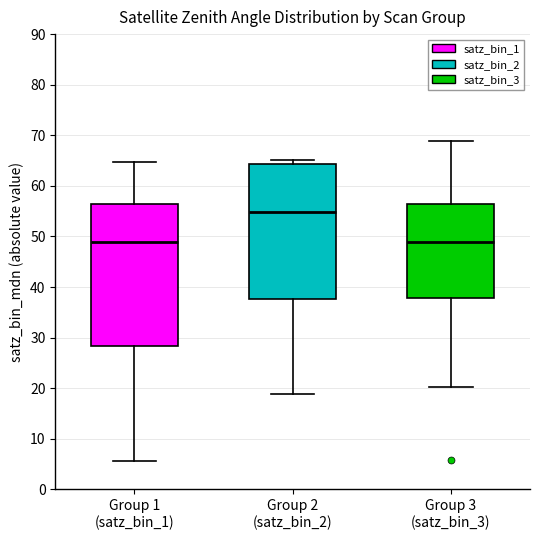

Which box has the highest median line?

Group 2 (satz_bin_2)